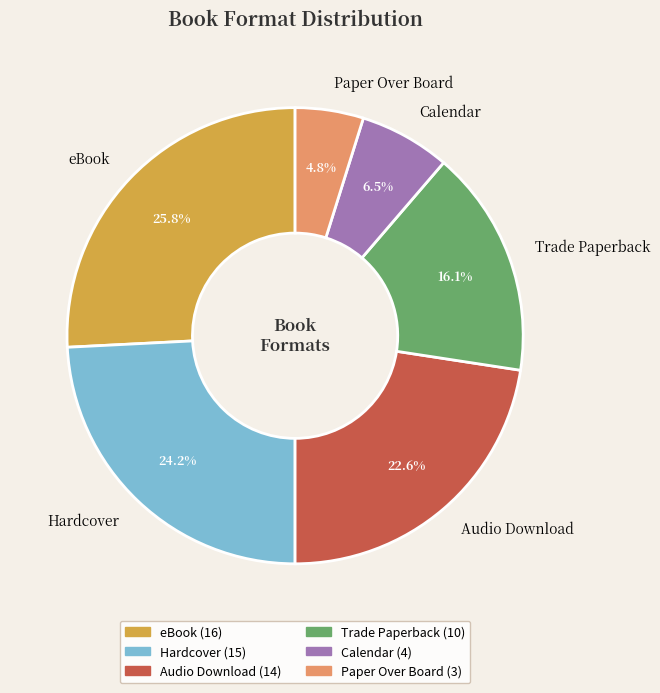

Is Calendar the majority of the pie?

No